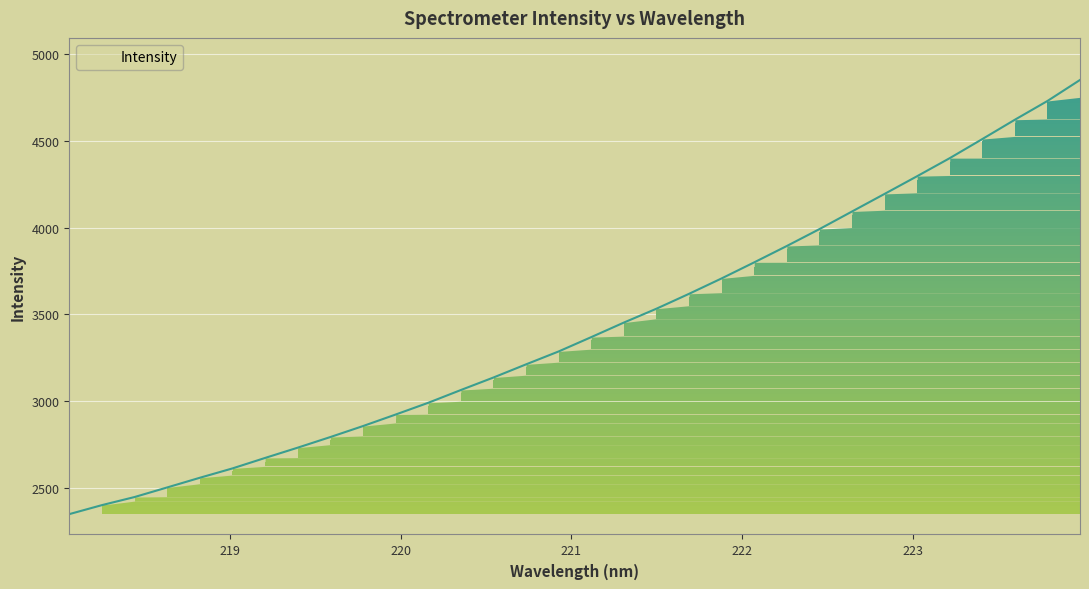

What is the maximum value shown in the chart?

4852.3